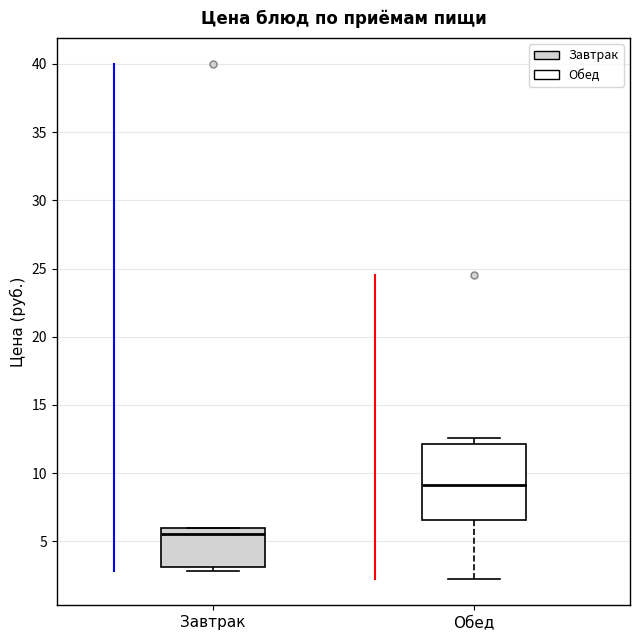

Reading left to right, transcribe this box plot: for each box, give where its median line is, the range the box spans, and where its two whiskers end, as read against the y-axis. The values are not printed on the chart, so give them approximately, as read against the axis.

Завтрак: median 5.5, box 3.0 to 6.0, whiskers 3.0 (just below the box's lower edge) to 6.0
Обед: median 9.0, box 6.5 to 12.0, whiskers 2.0 to 12.5